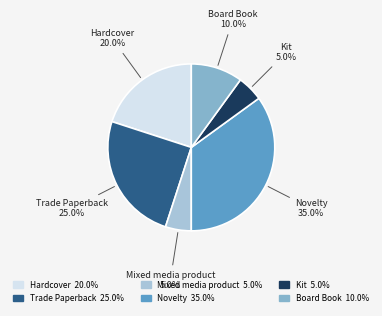

Is it true that Kit is 18% of the pie?

False